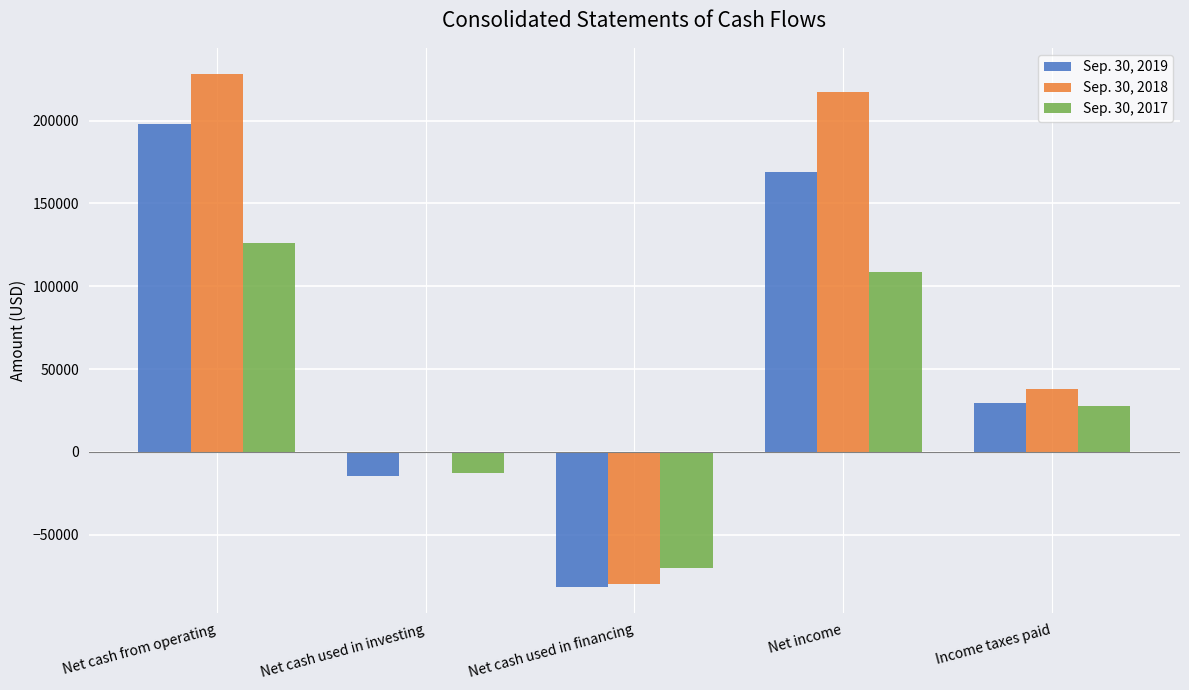

What is the sum of the Sep. 30, 2019 values at Net cash used in investing and Income taxes paid?

14886